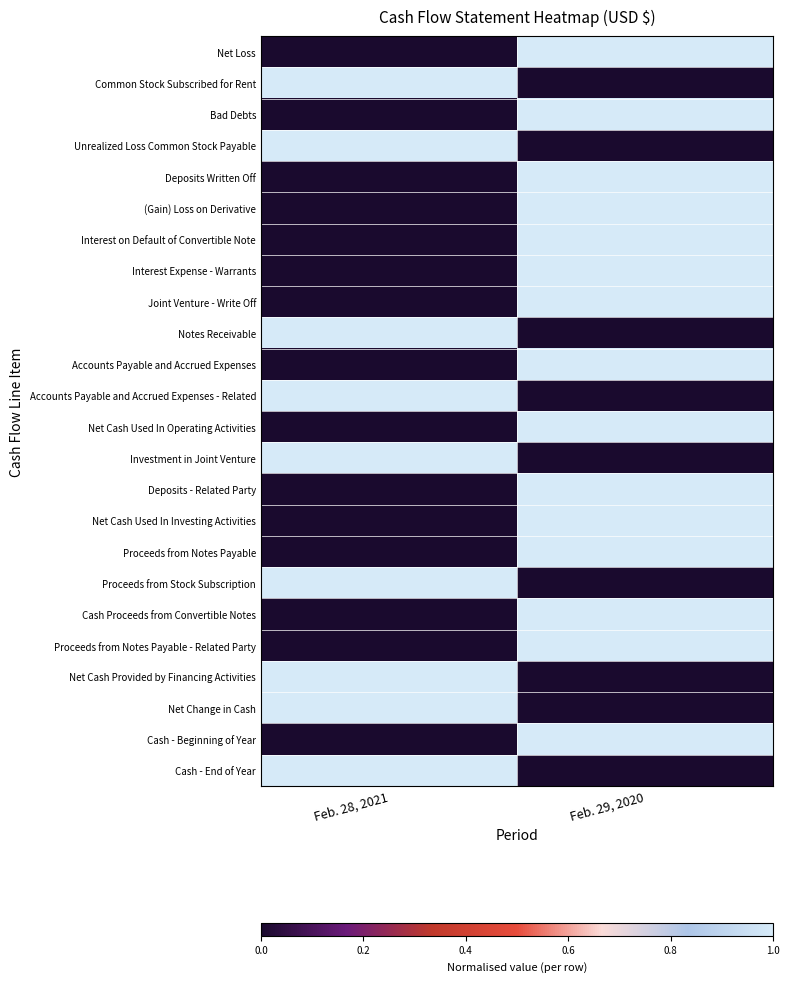

Which category has the lowest value across all series?

Feb. 28, 2021